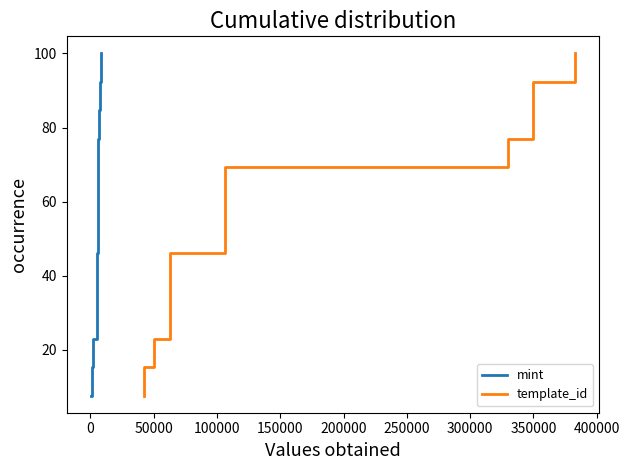

What is the minimum value for mint?

7.7